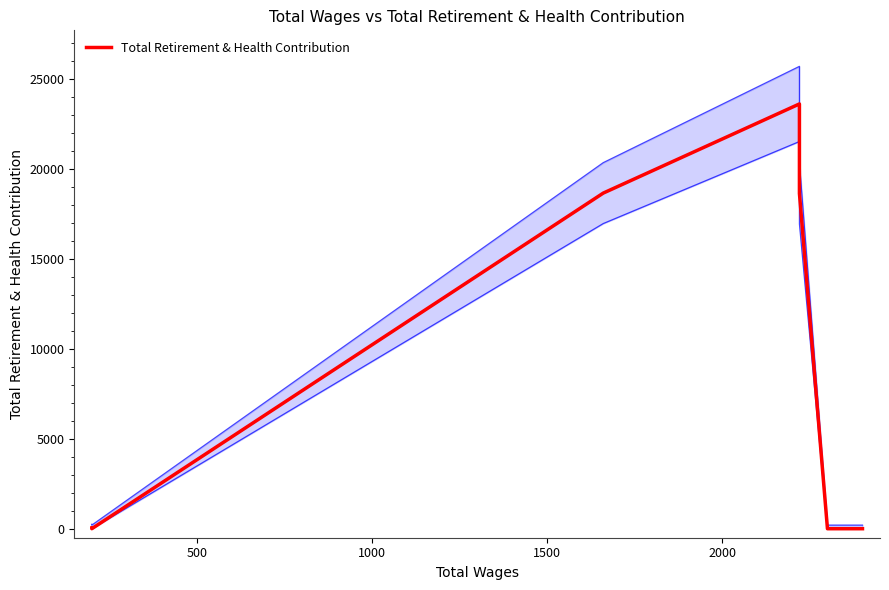

How many data points does each series have?

7